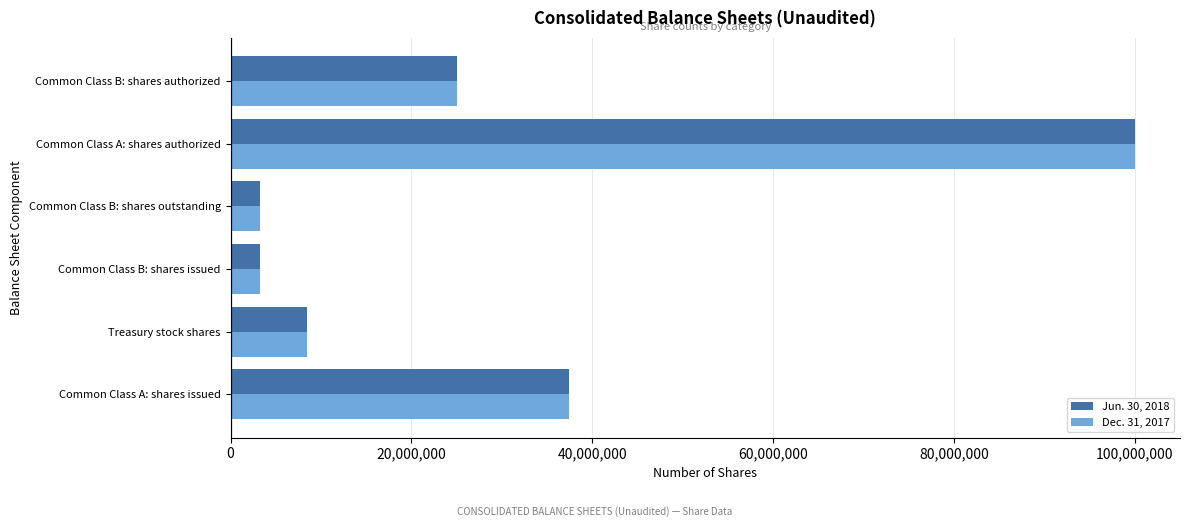

What is the sum of the Dec. 31, 2017 values at Common Class B: shares issued and Treasury stock shares?

11665333